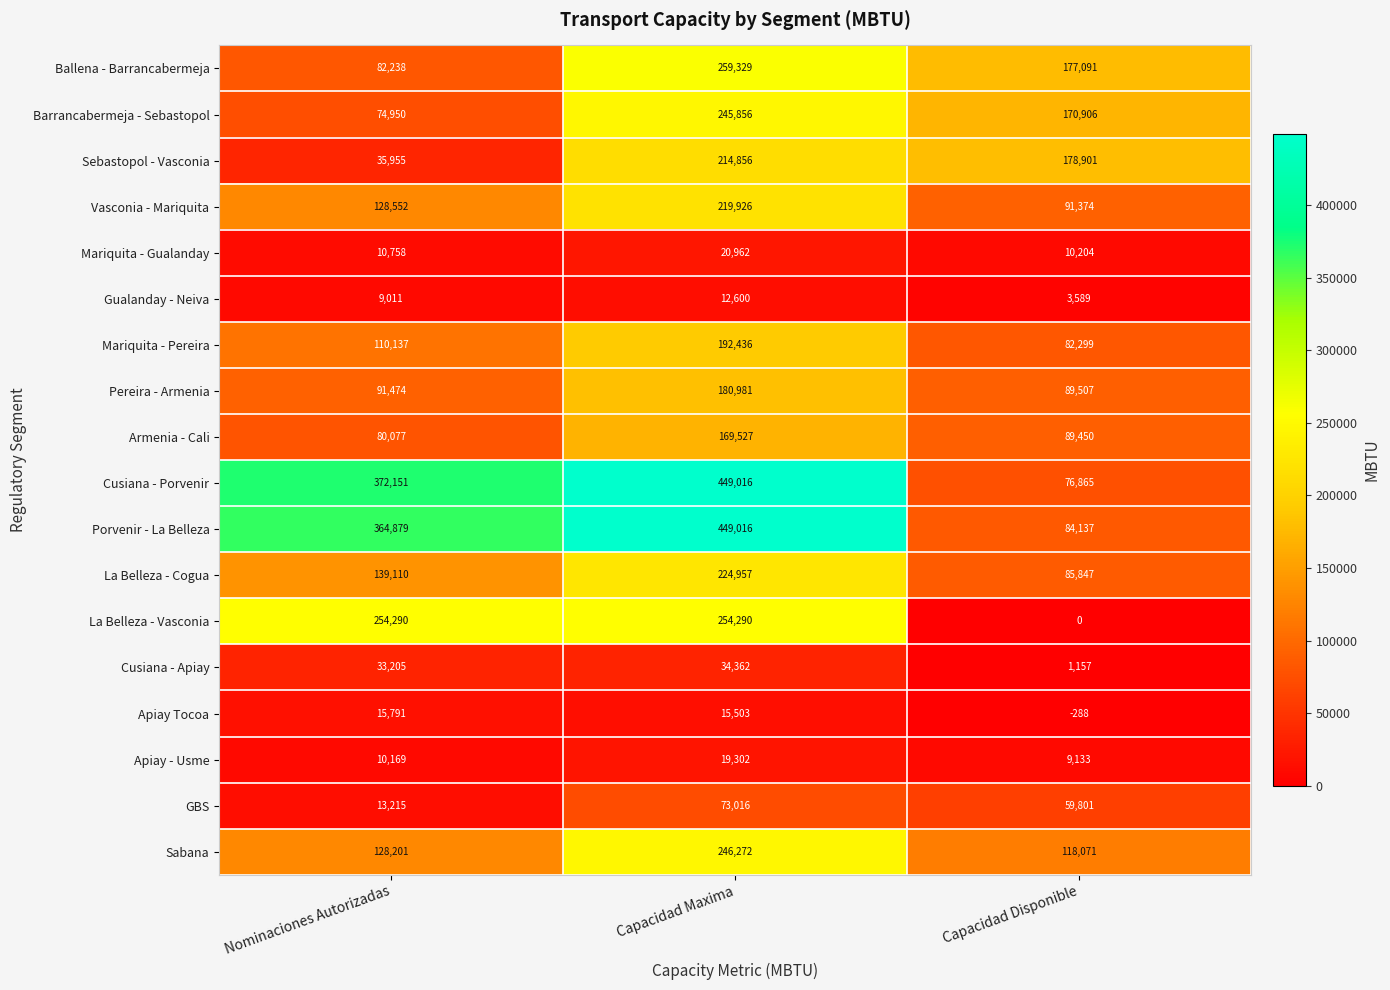

What is the minimum value shown in the chart?

-288